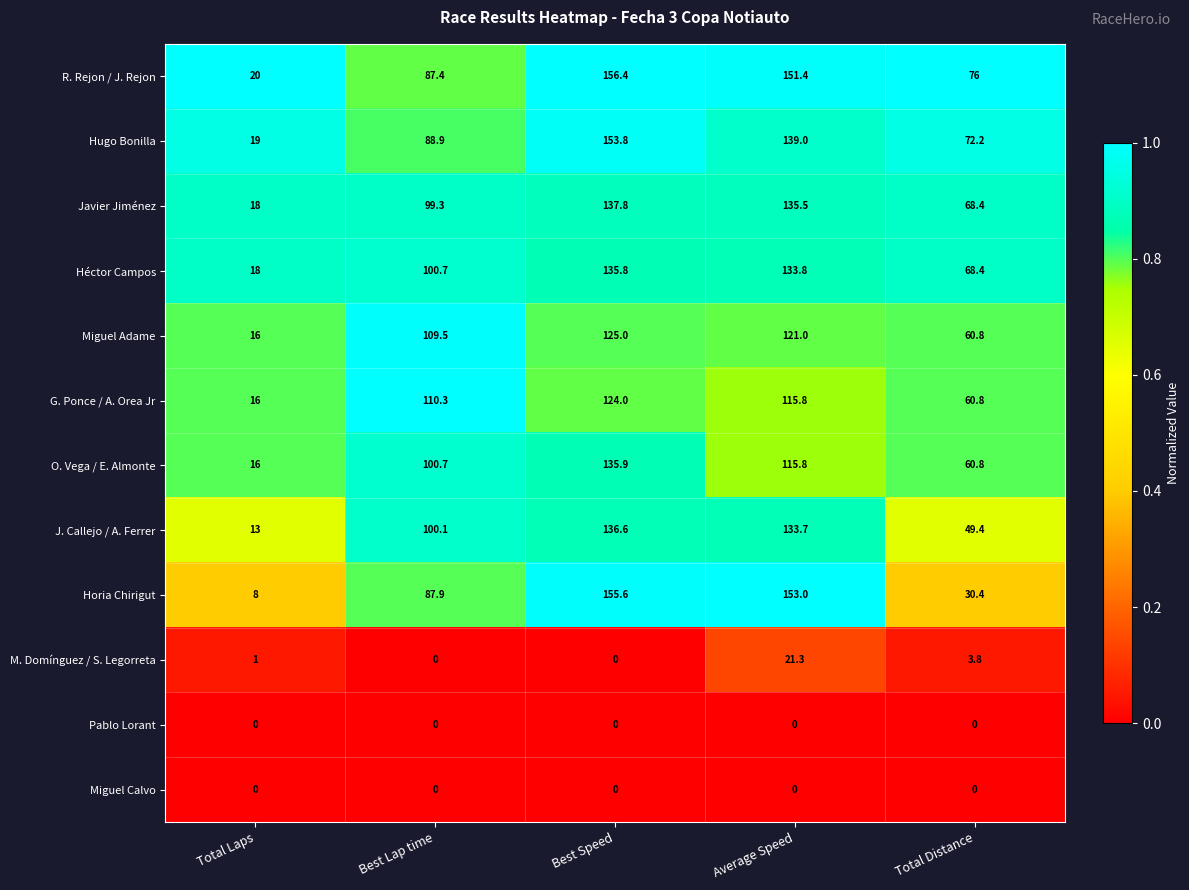

The Miguel Calvo series shows 0.0 at Average Speed. True or false?

True